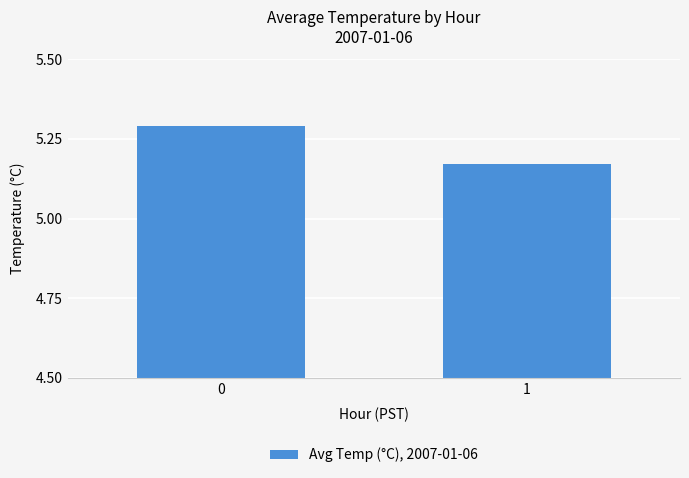

Is it true that the value at 1 is 8.5?

False